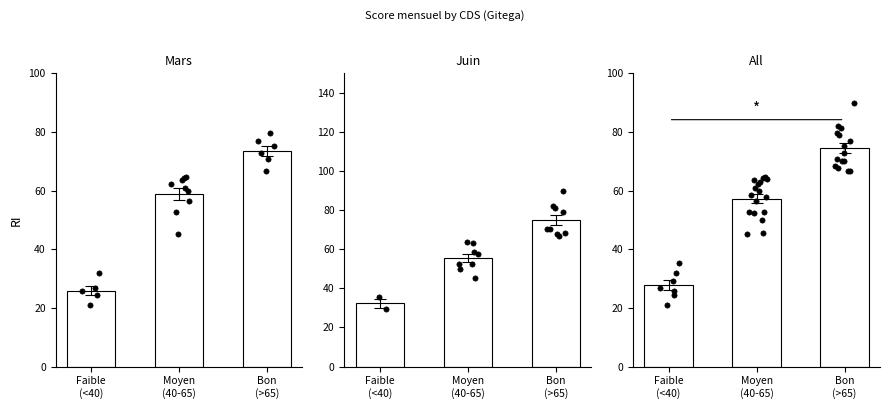

At how many categories does at least one series exceed 52?

2